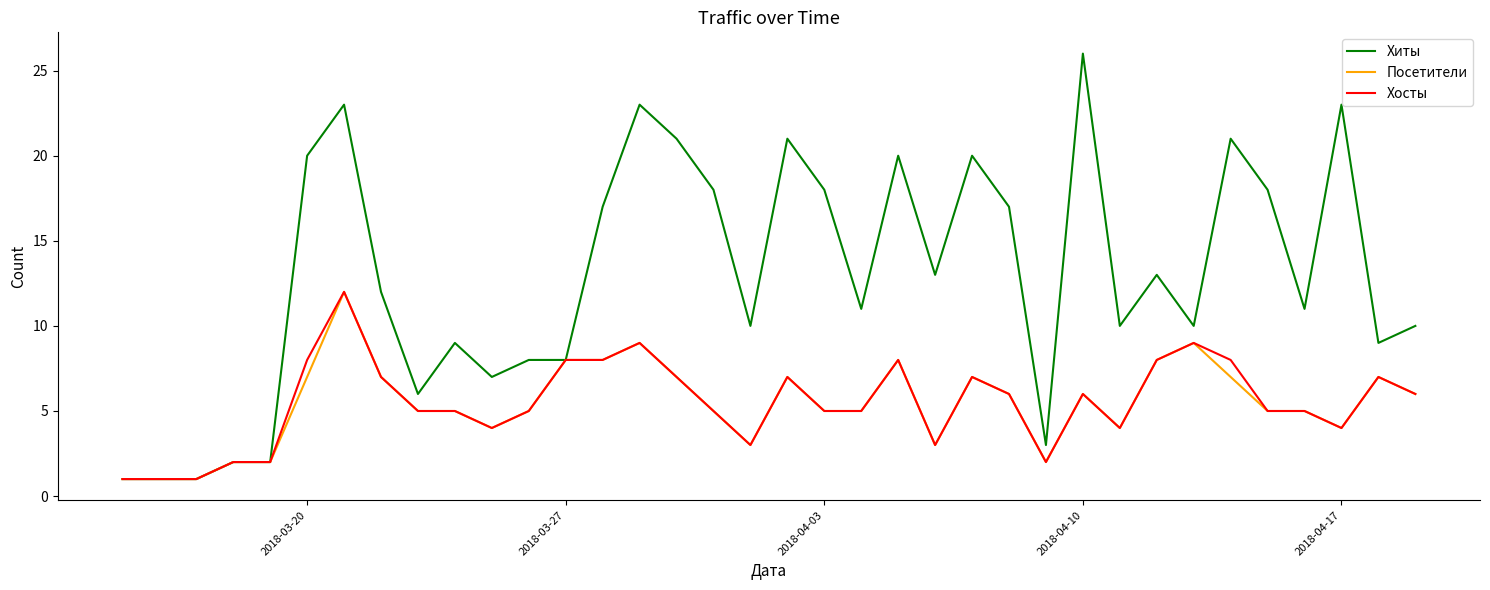

What is the difference between the maximum and minimum values in the Посетители series?

11